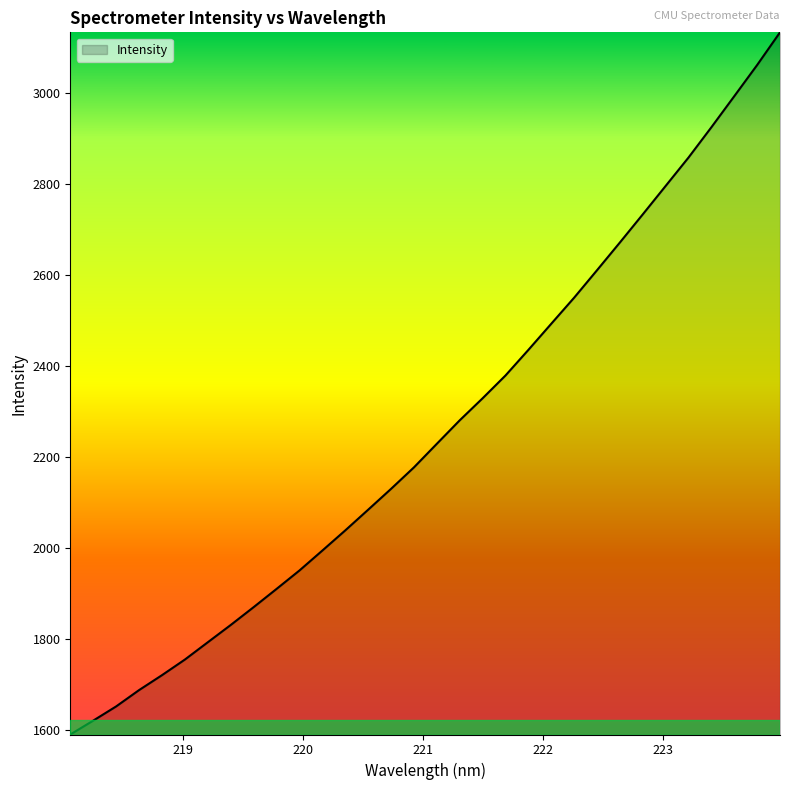

What is the difference between the maximum and minimum values?

1543.4